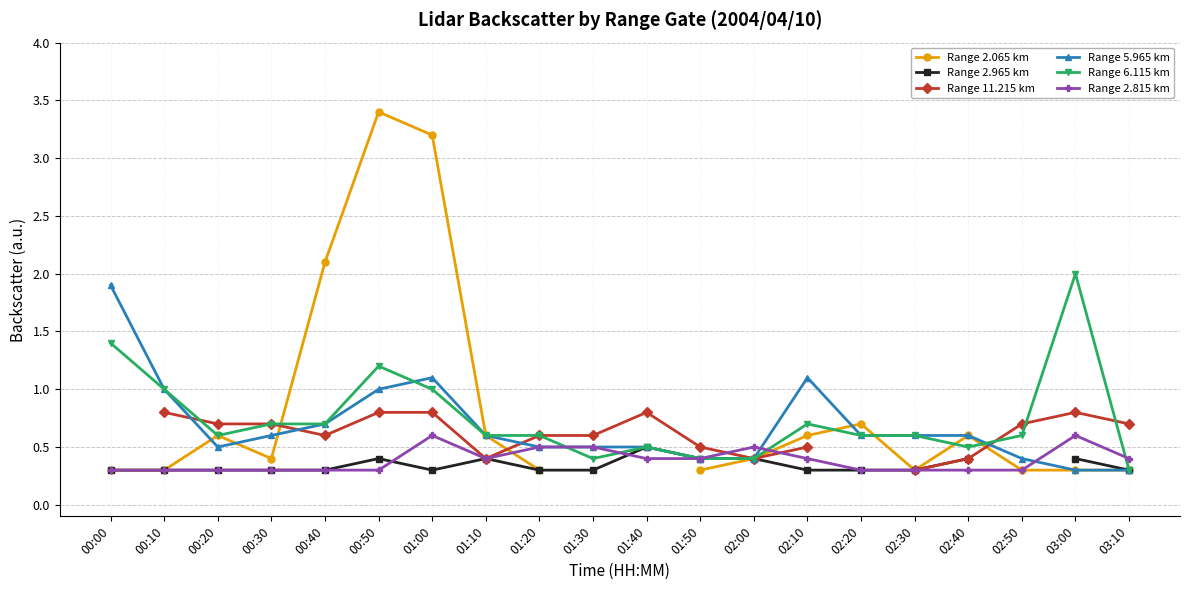

What is the lowest value of the Range 5.965 km series?

0.3